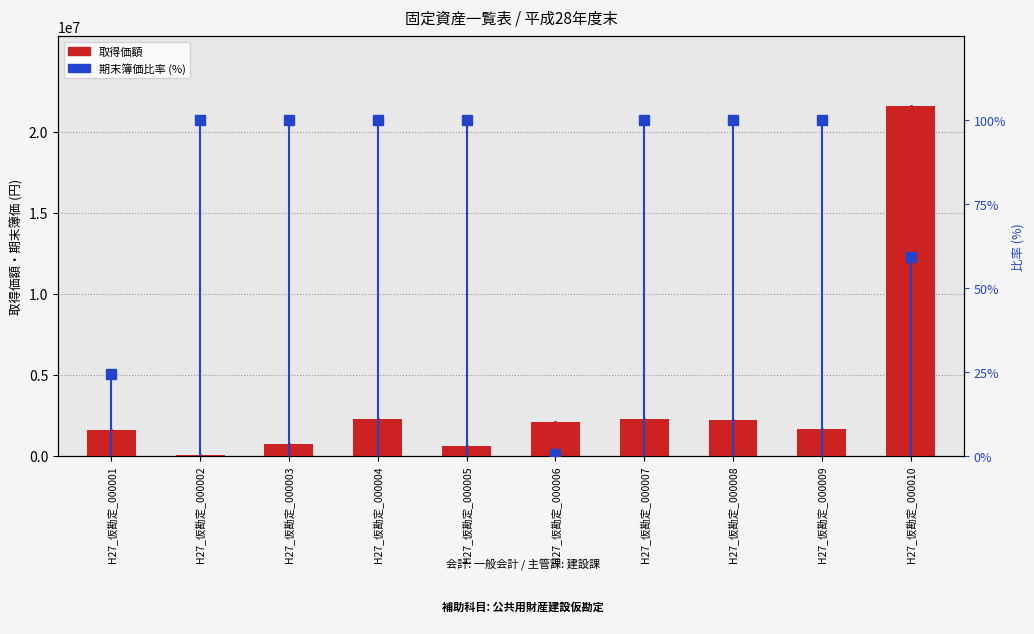

What is the value of the 期末簿価比率 (%) bar at the 4th from the left?

100.0